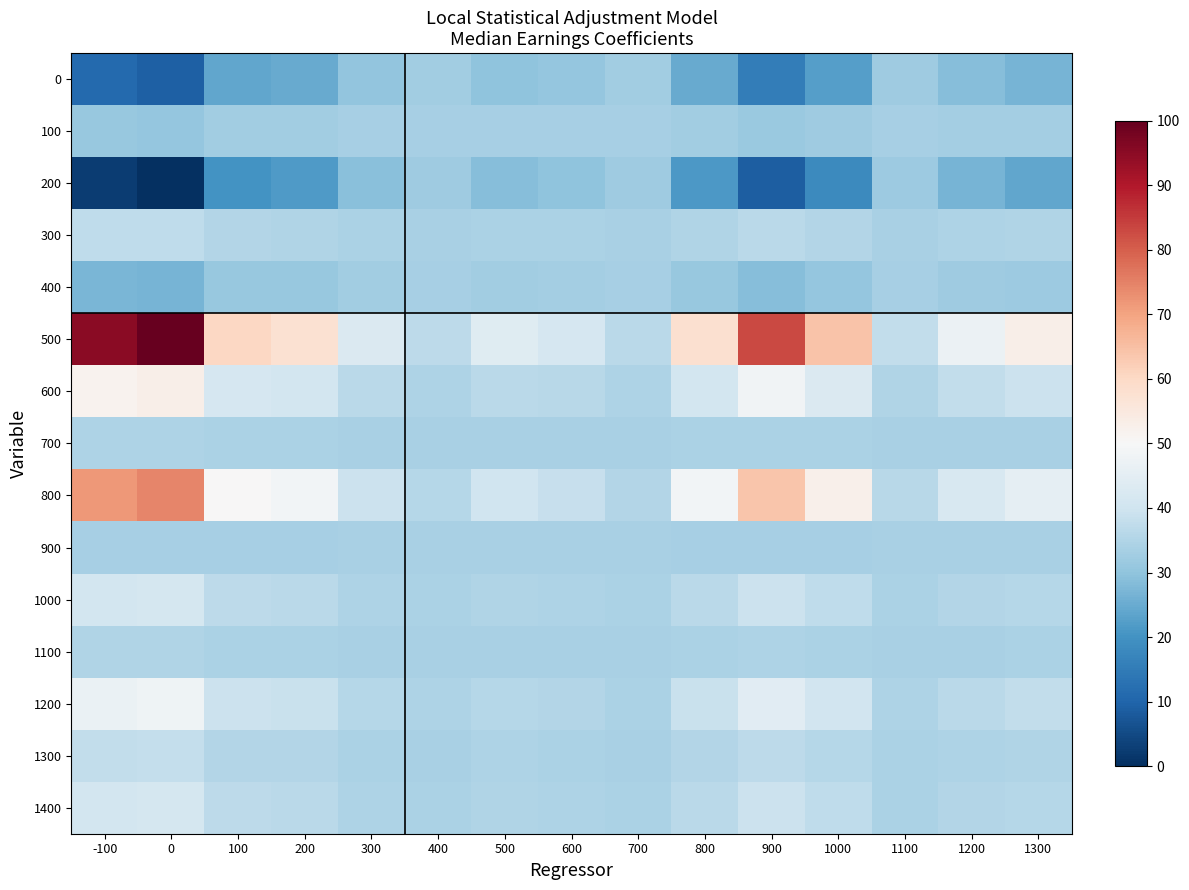

Between 100 and 0, which is larger?

100